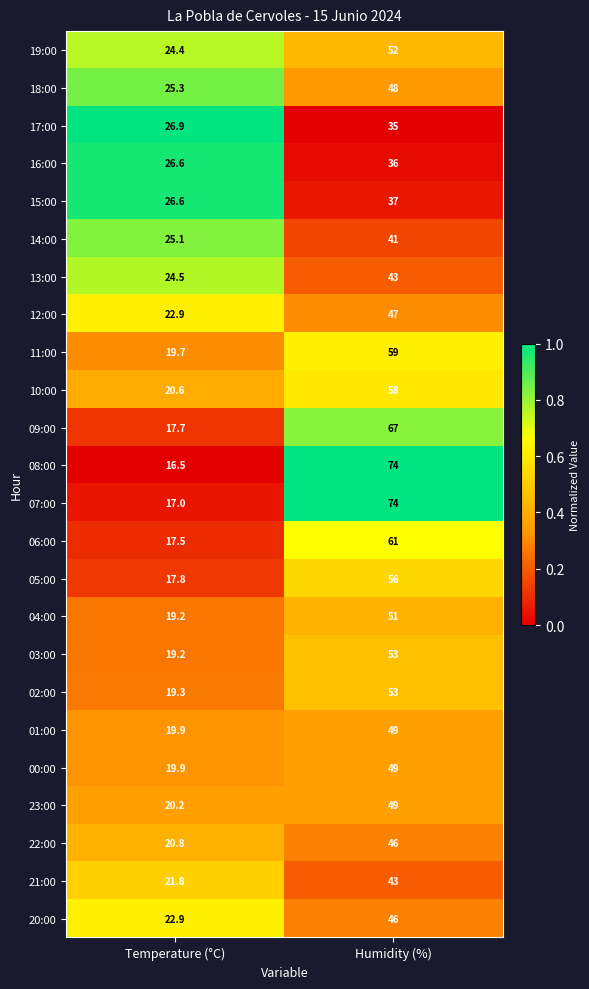

What is the difference between the maximum and minimum values in the 09:00 series?

49.3